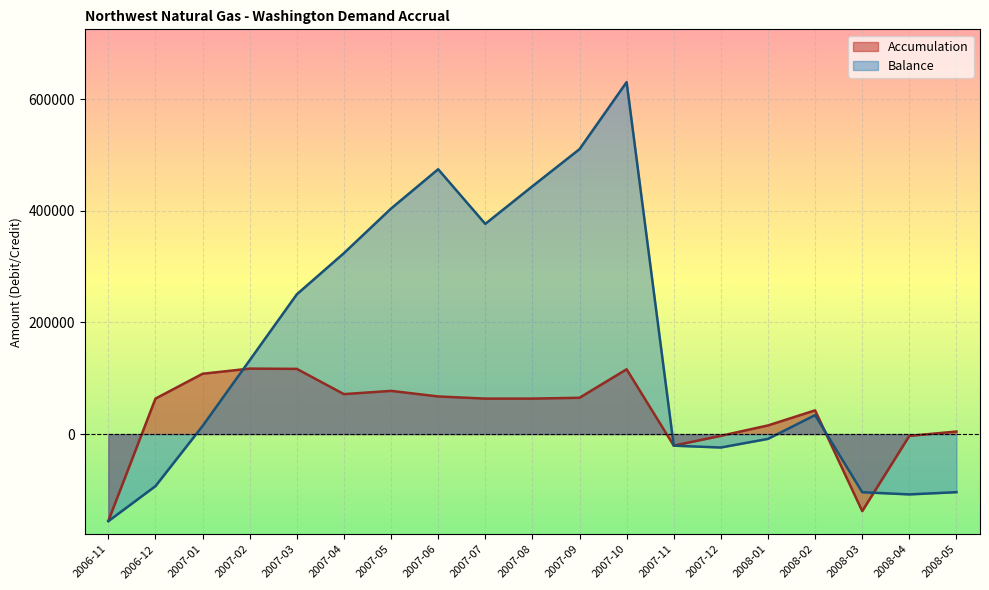

How many values in the Accumulation series exceed 63572?

10